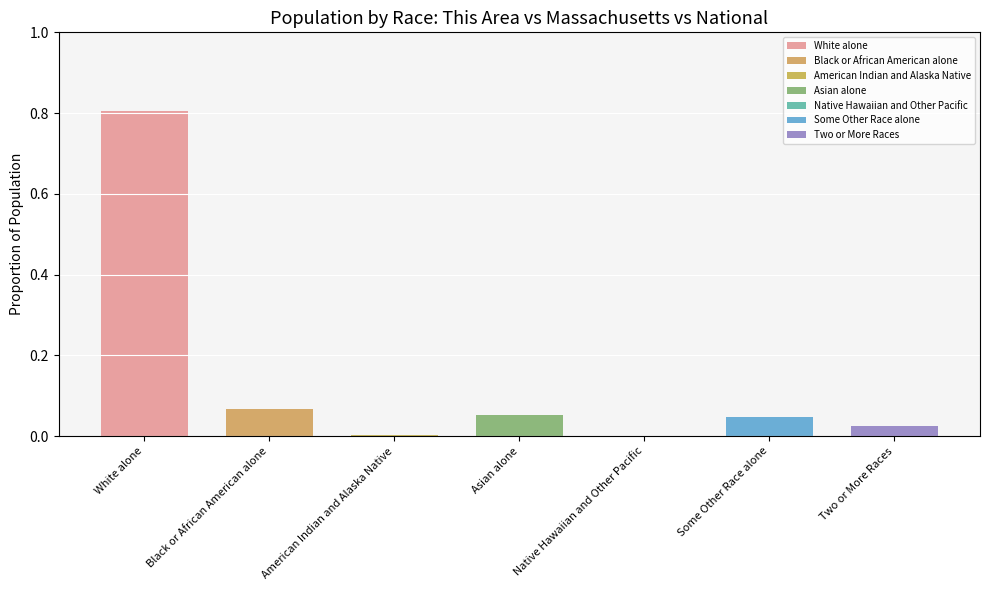

What is the change in value from White alone to Some Other Race alone?

-0.8